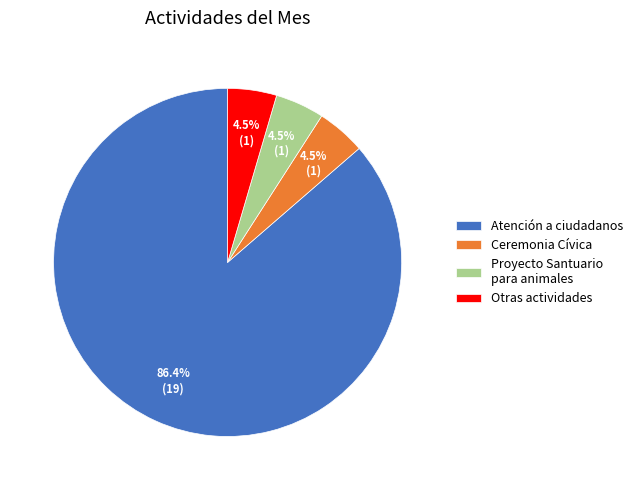

Between Proyecto Santuario para animales and Atención a ciudadanos, which is larger?

Atención a ciudadanos